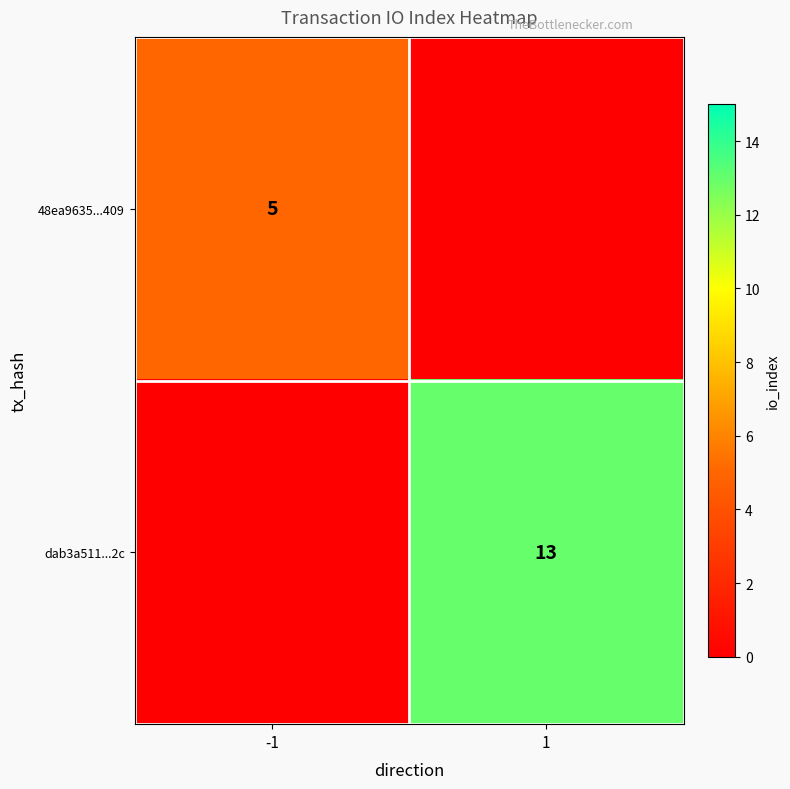

What is the total value across all series at -1?

5